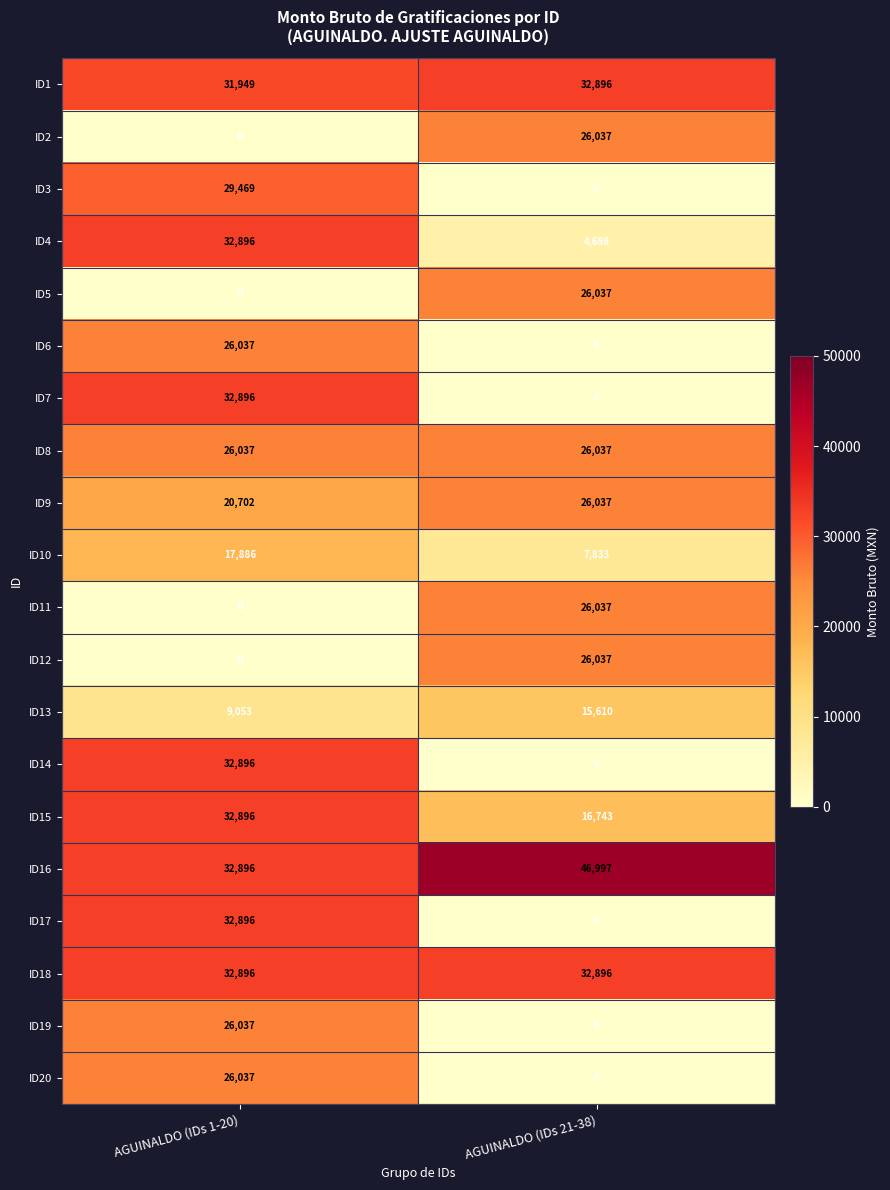

Where is ID13 nearest to the value 12331?

AGUINALDO (IDs 1-20)